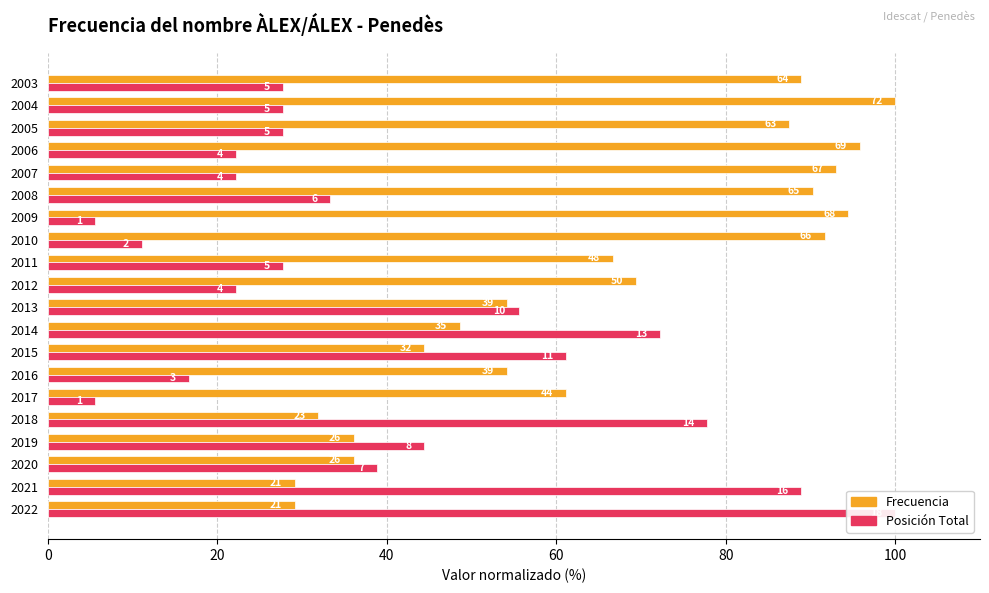

Rank the series by their average value, from highest to lowest.

Frecuencia, Posición Total (inversa norm.)